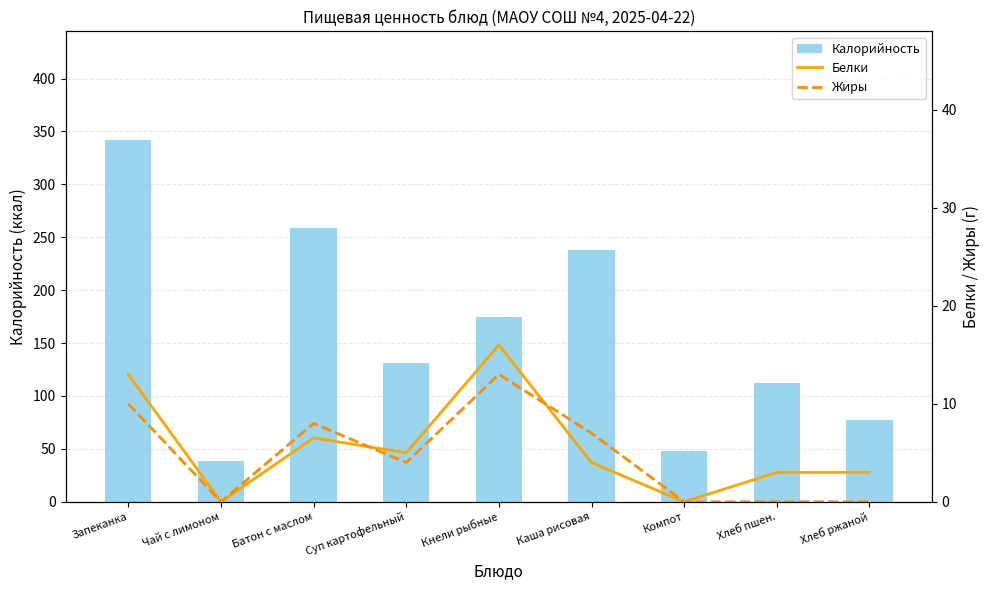

Does the chart contain stacked bars?

No